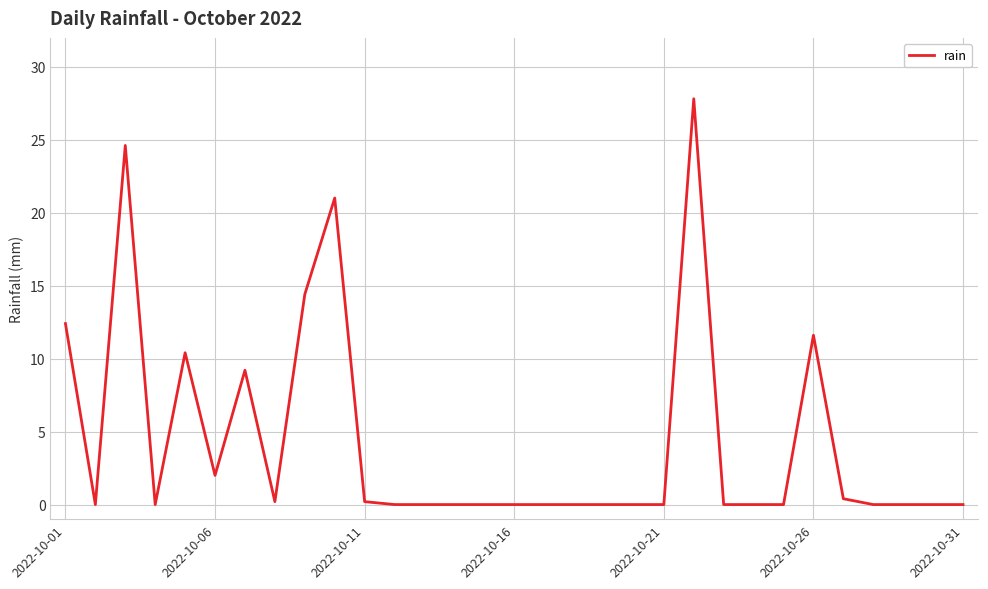

What is the difference between the maximum and minimum values?

27.8